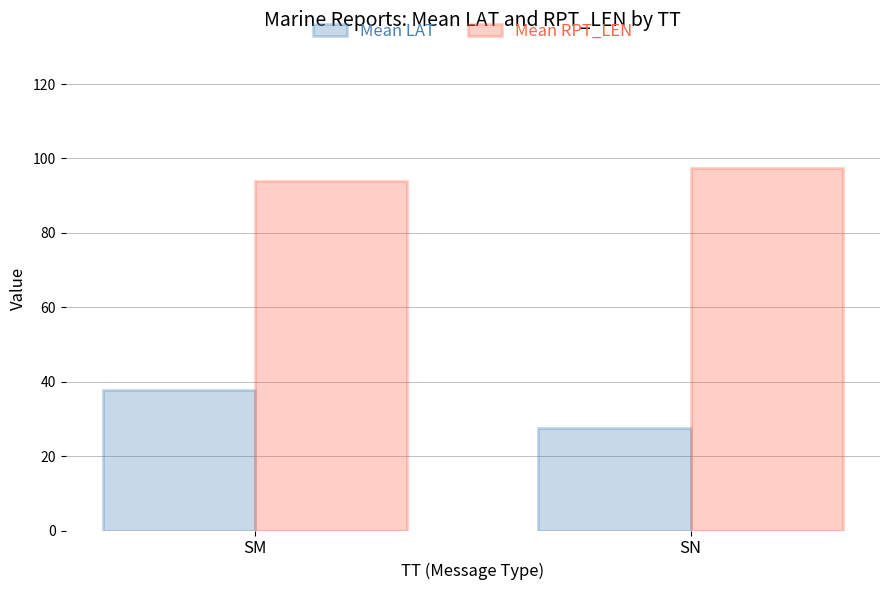

What is the average value of the Mean LAT series?

32.7